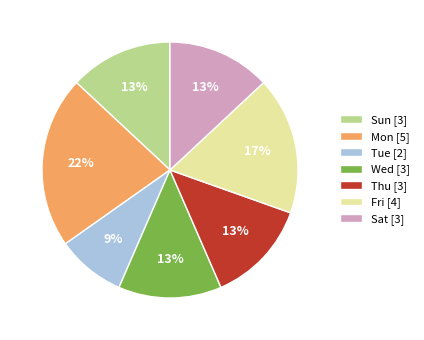

Do Sun and Sat together represent more than half of the pie?

No